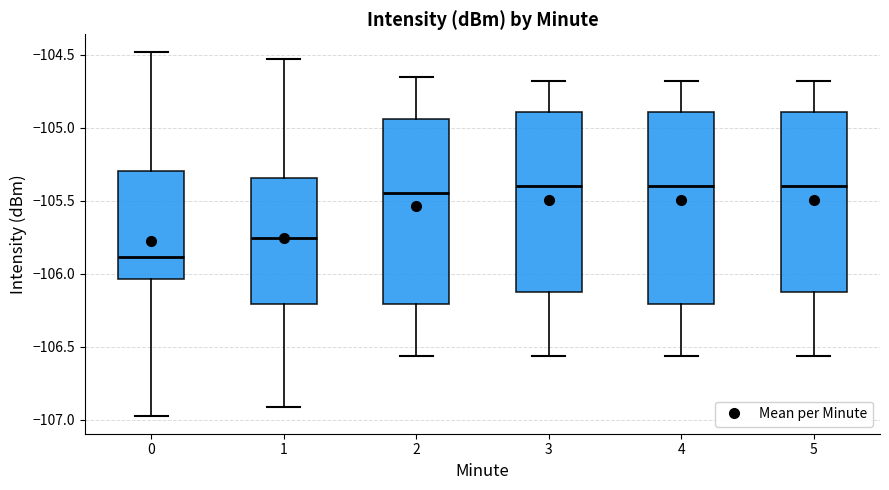

Reading left to right, transcribe this box plot: for each box, give where its median line is, the range the box spans, and where its two whiskers end, as read against the y-axis. The values are not printed on the chart, so give them approximately, as read against the axis.

0: median -105.90, box -106.05 to -105.30, whiskers -106.95 to -104.50
1: median -105.75, box -106.20 to -105.35, whiskers -106.90 to -104.55
2: median -105.45, box -106.20 to -104.95, whiskers -106.55 to -104.65
3: median -105.40, box -106.10 to -104.90, whiskers -106.55 to -104.70
4: median -105.40, box -106.20 to -104.90, whiskers -106.55 to -104.70
5: median -105.40, box -106.10 to -104.90, whiskers -106.55 to -104.70